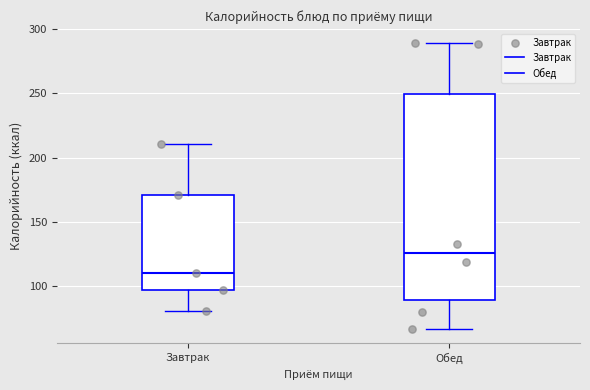

Which box is the tallest, from its lower edge to its upper edge?

Обед